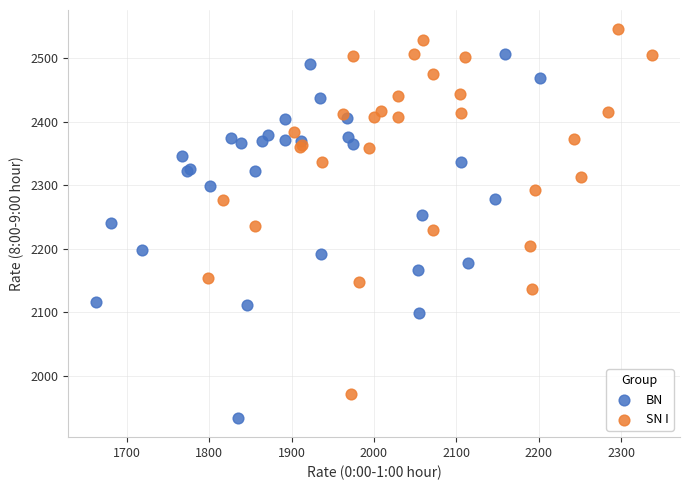

Which series contains the highest Y value?

SN I